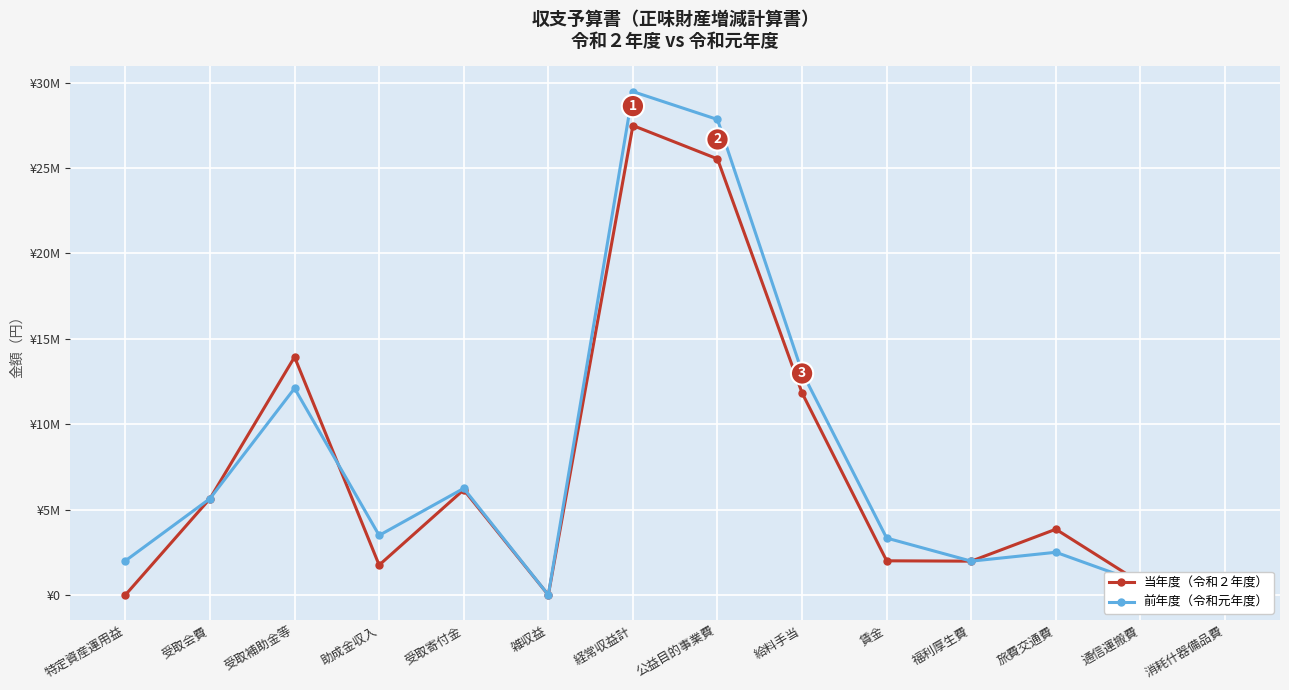

At which category does 前年度（令和元年度） reach its first local peak?

受取補助金等